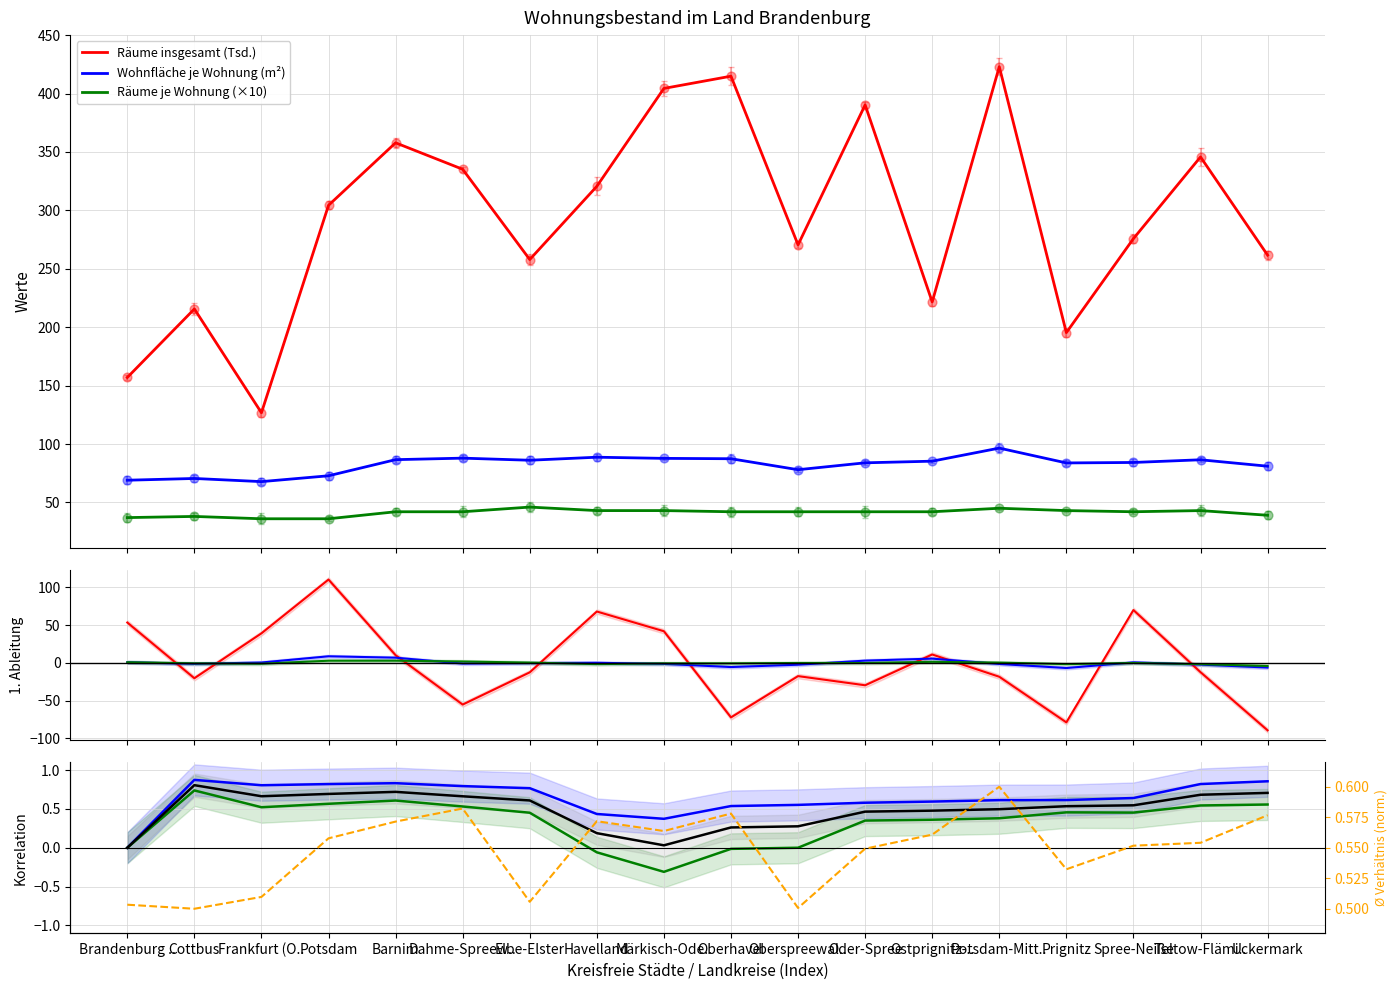

At how many categories does at least one series exceed 379?

4